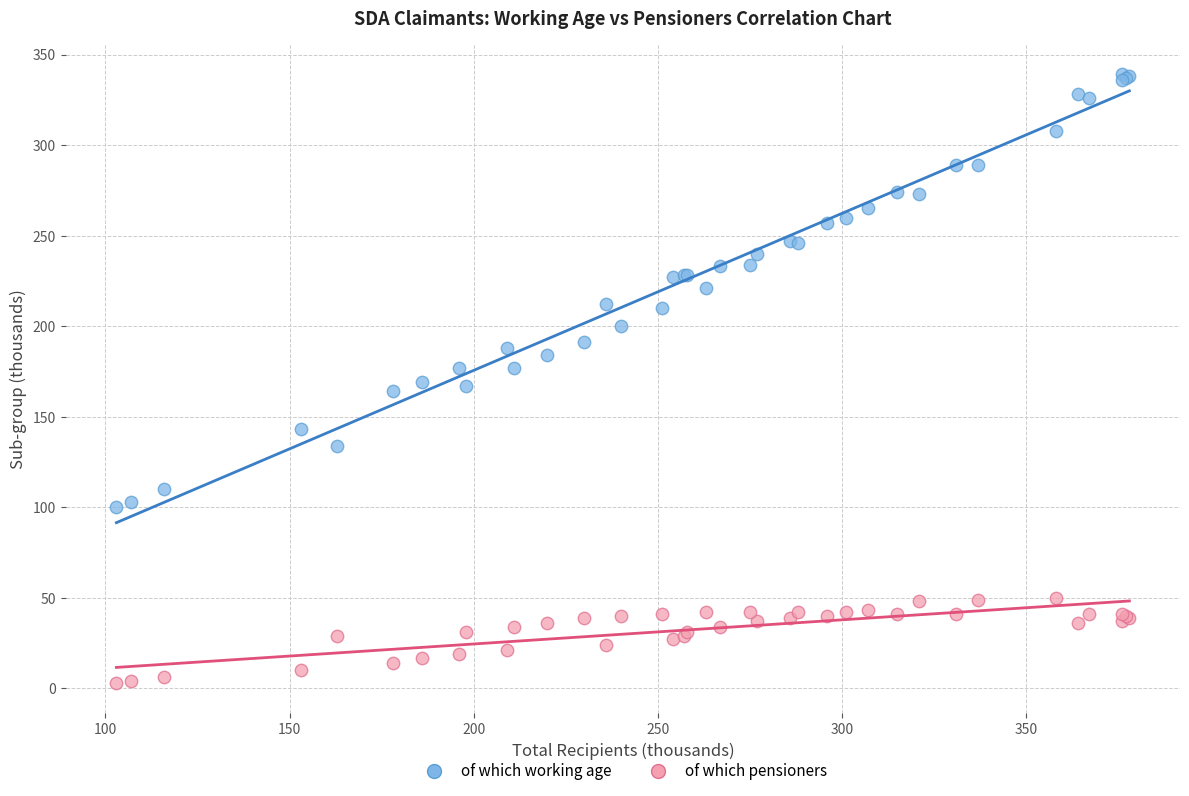

What are all the series names shown in the legend?

of which working age, of which pensioners